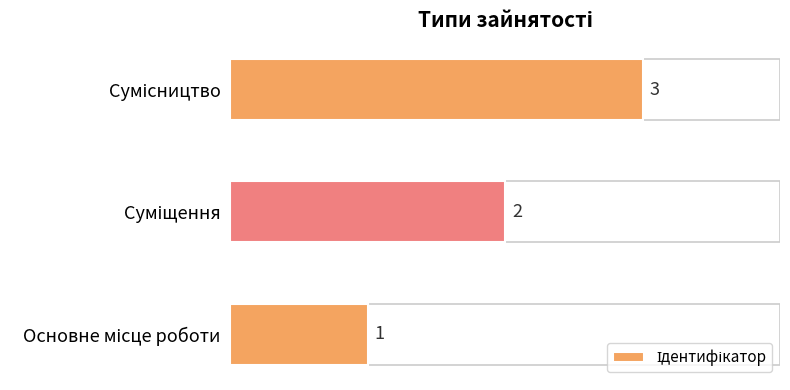

What is the greatest value displayed?

3